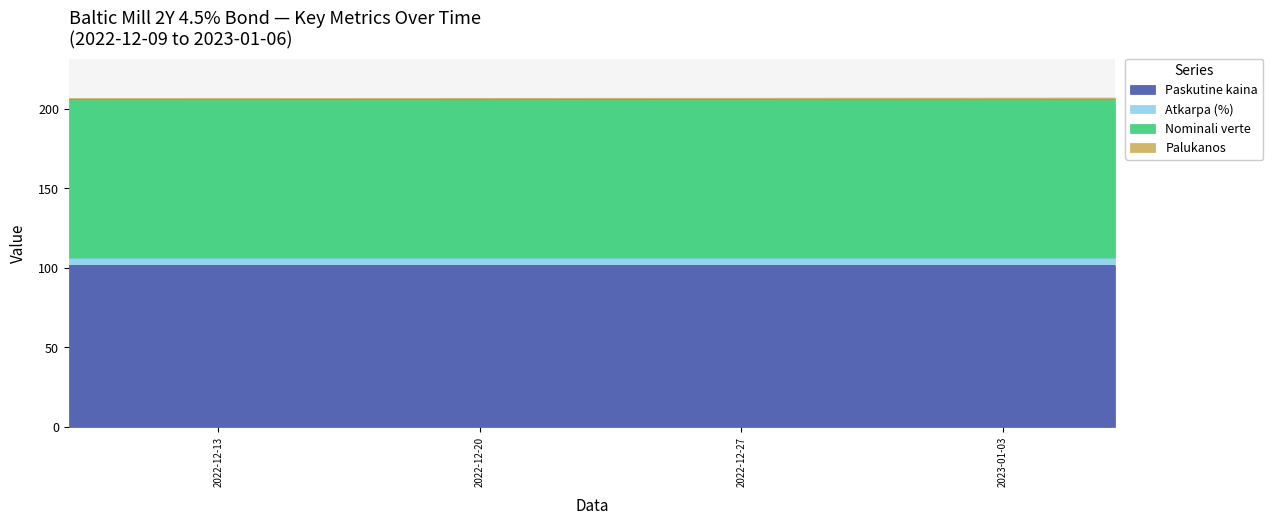

Between 2022-12-21 and 2023-01-04, which series saw the biggest shift?

Palukanos